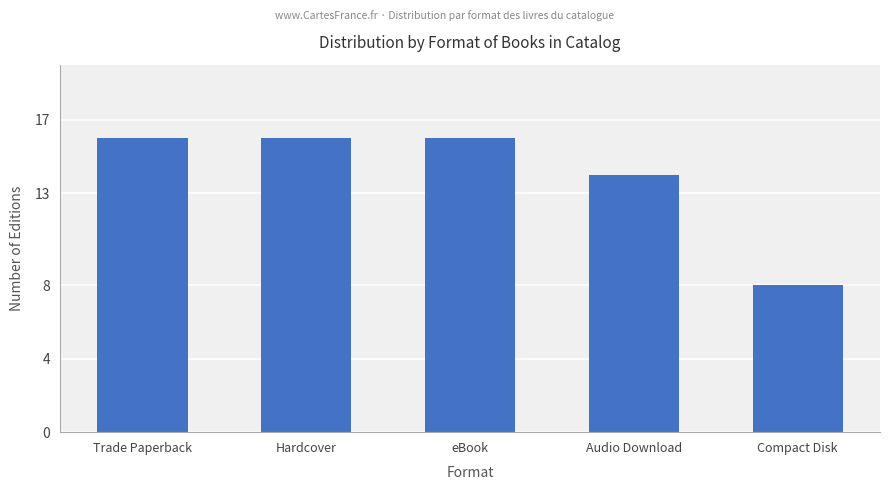

Reading left to right, what are all the values shown in this chart?

Trade Paperback=16	Hardcover=16	eBook=16	Audio Download=14	Compact Disk=8